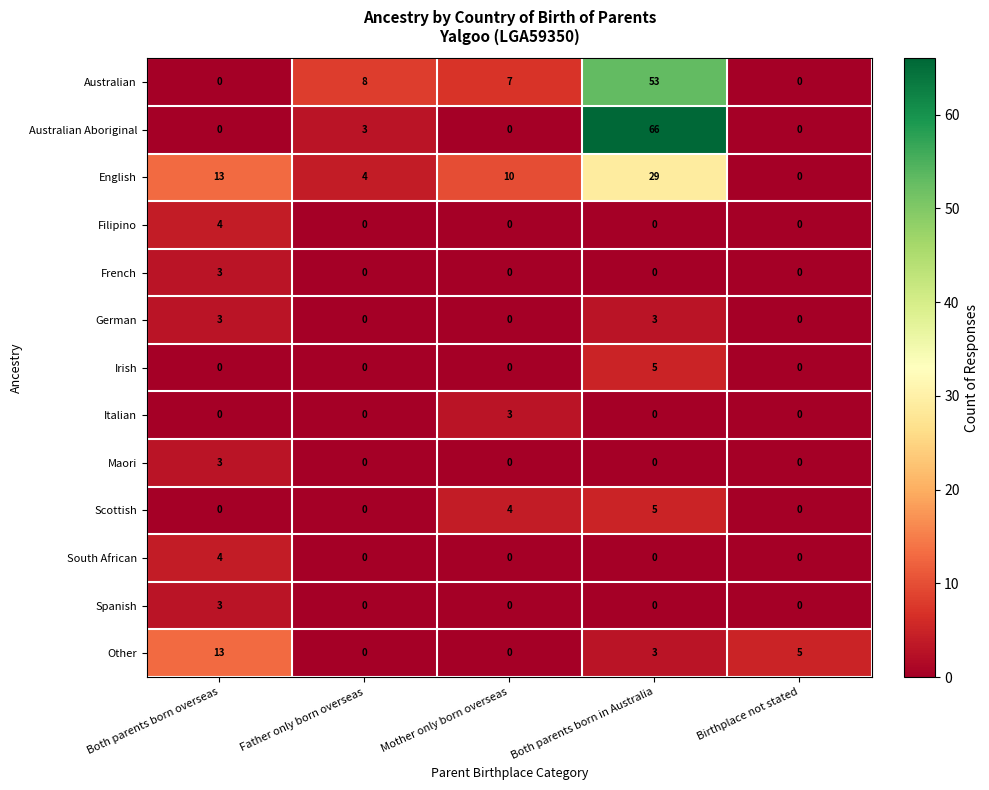

How many data points does each series have?

5